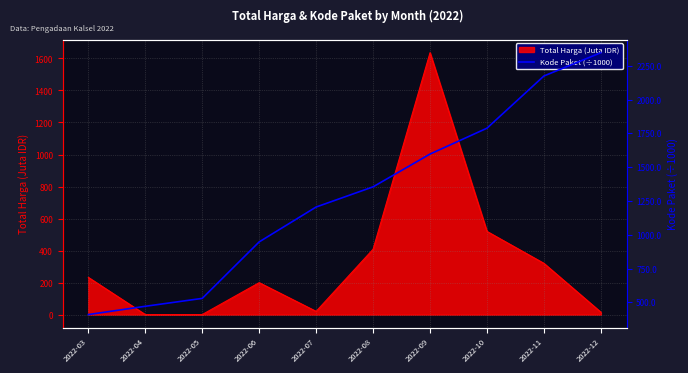

At which label does Total Harga (Juta IDR) reach its peak?

2022-09